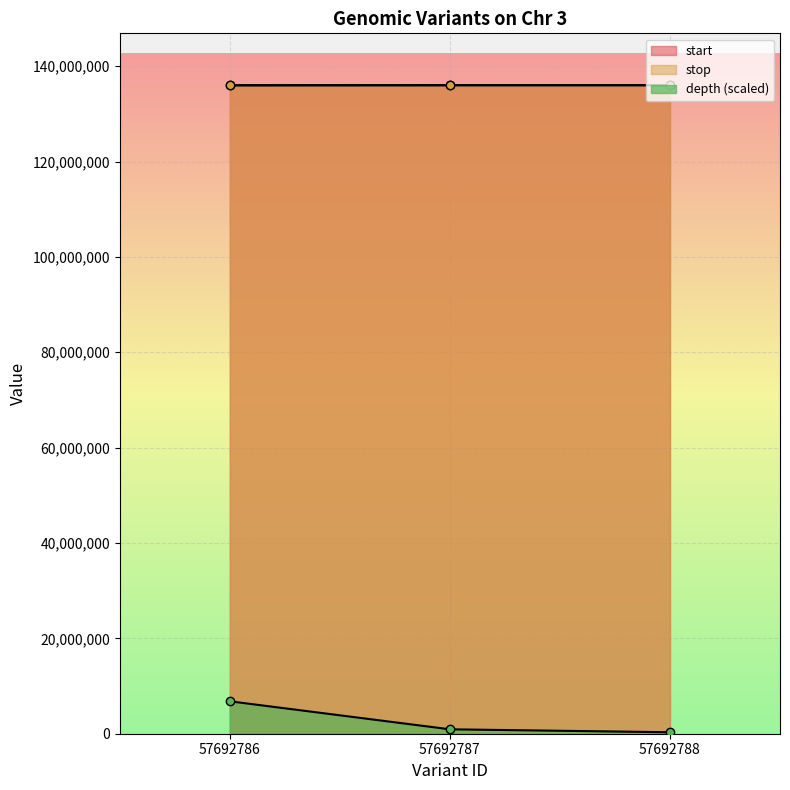

Which series has the largest total across all categories?

stop